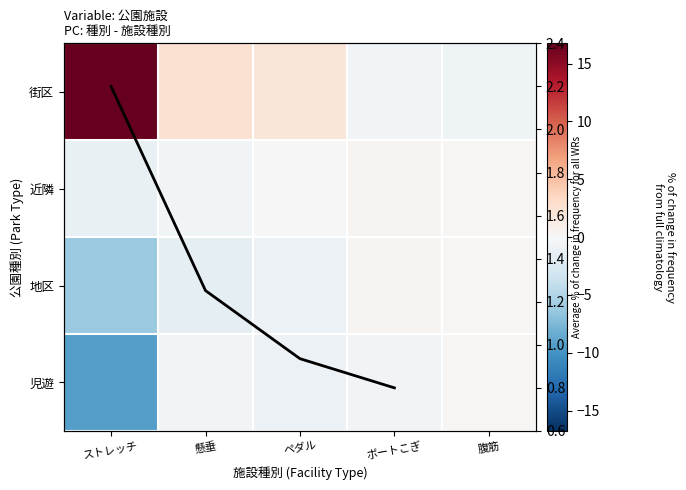

Read the 近隣 value at ストレッチ.

-9.2